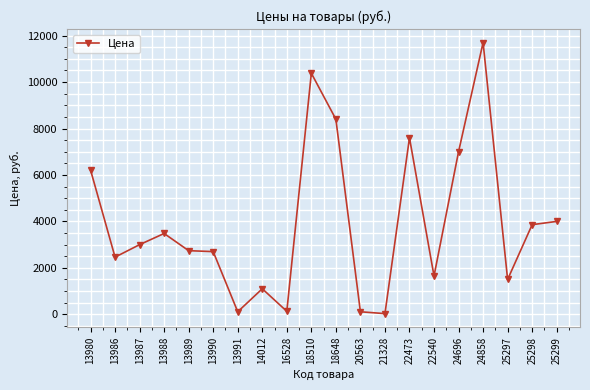

What is the sum of the values at 24696 and 13980?

13216